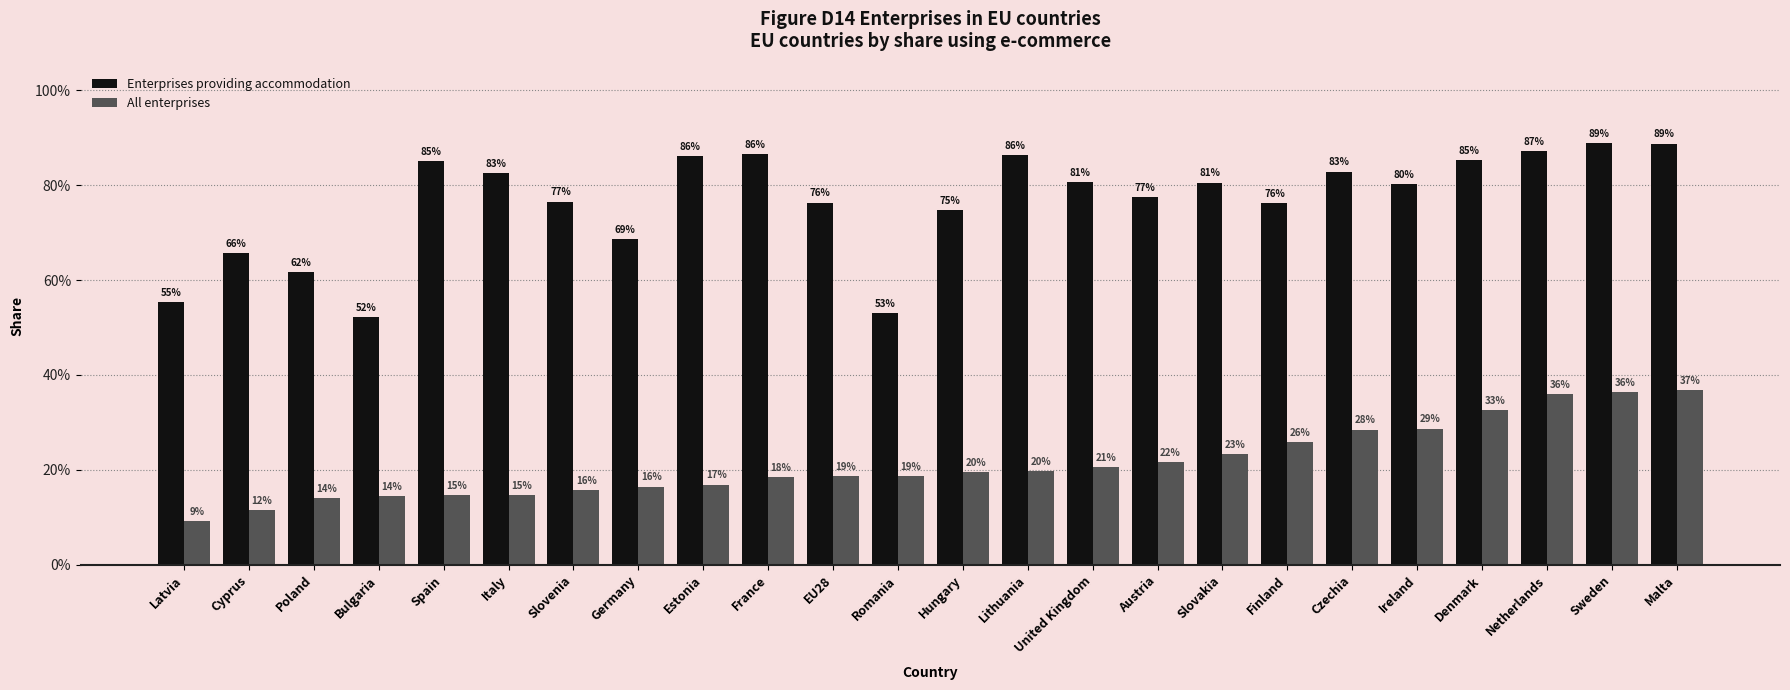

Is it true that Enterprises providing accommodation equals 1.1 at Austria?

False